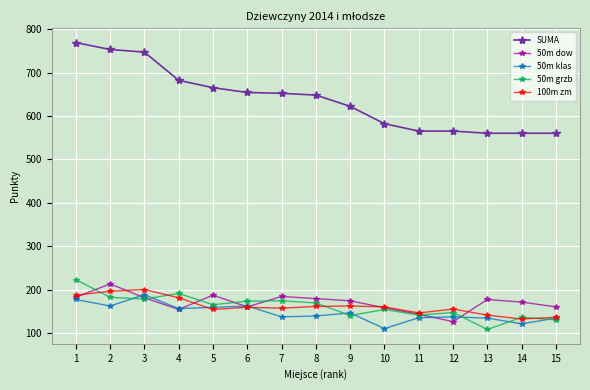

True or false: 100m zm has more than 2 points higher than both neighbors.

True